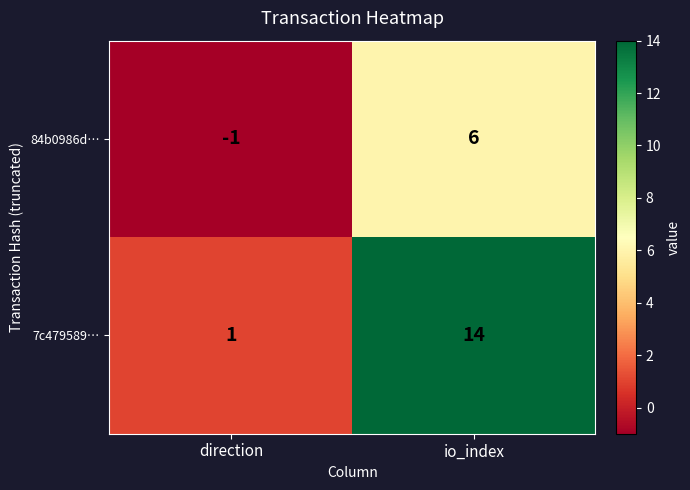

Is it true that 7c479589… equals 14 at io_index?

True